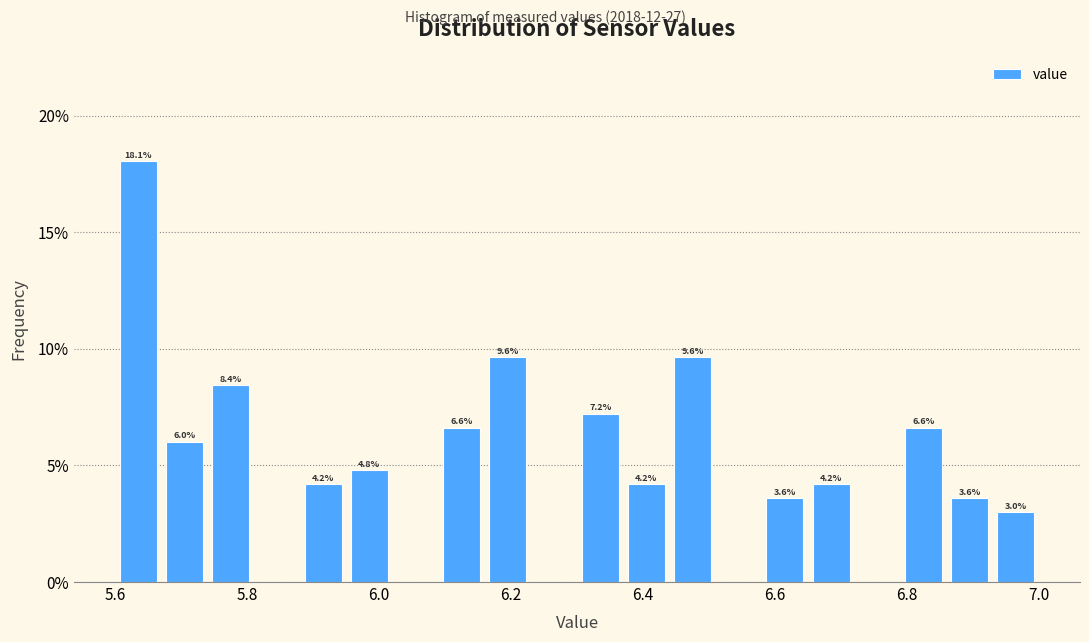

Read against the x-axis, roughly where is the centre of the tallest bar?

5.64